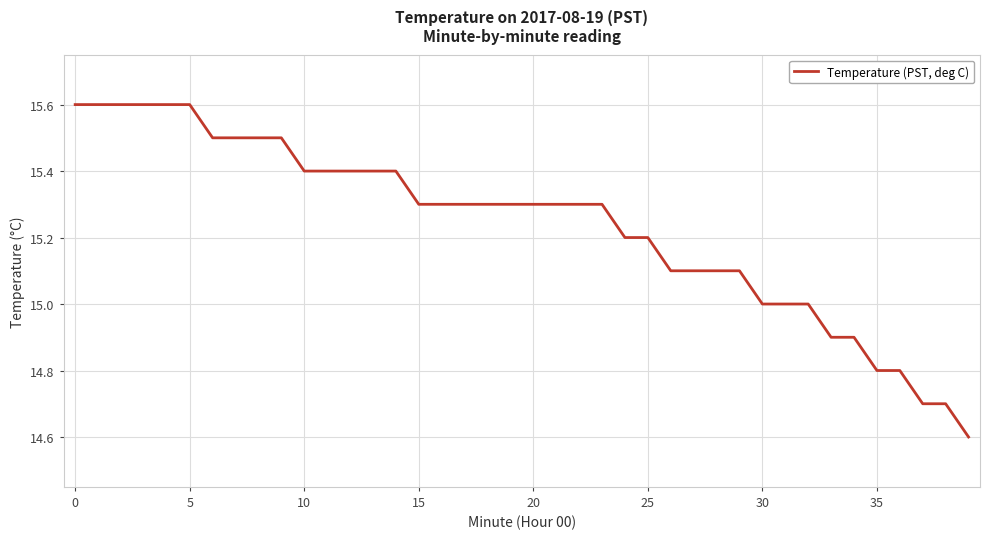

Count the number of categories in the chart.

40